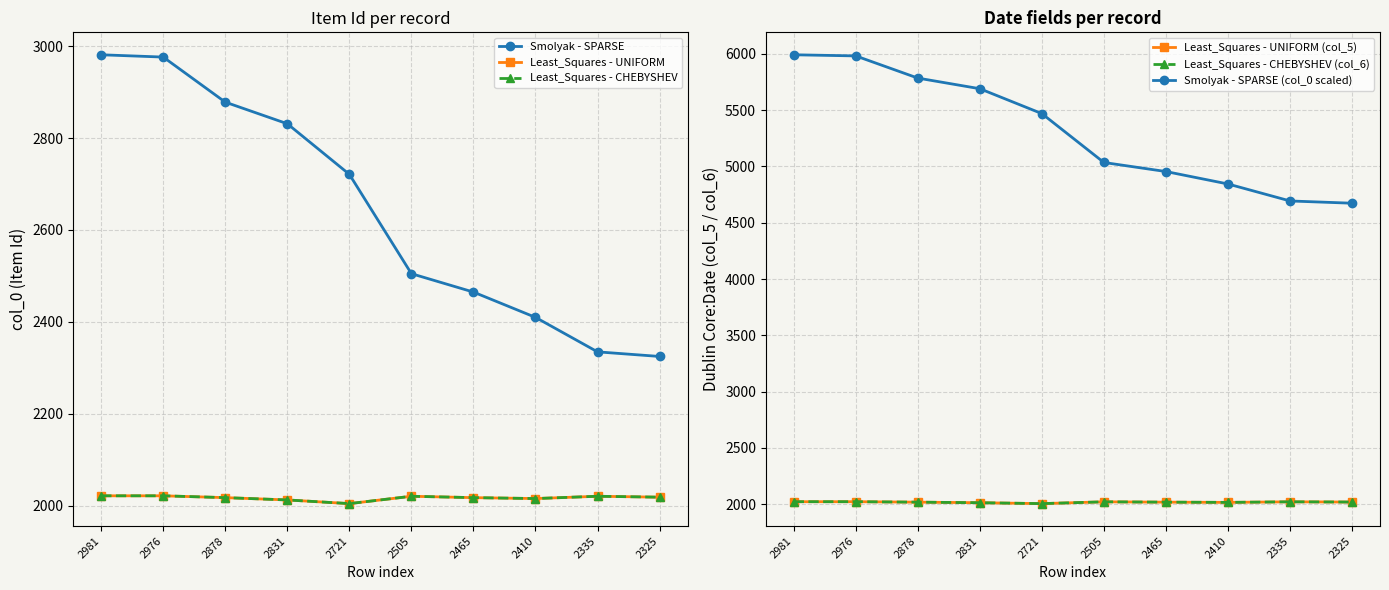

What is the difference between the Least_Squares - UNIFORM (col_5) values at 2410 and 2465?

2.0